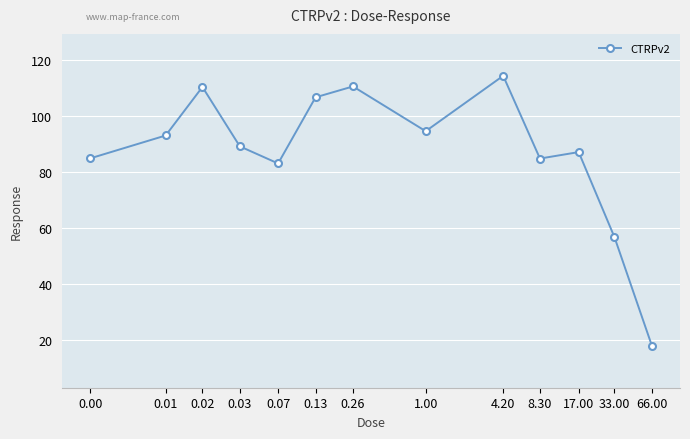

True or false: there are more than 0 points higher than both neighbors.

True